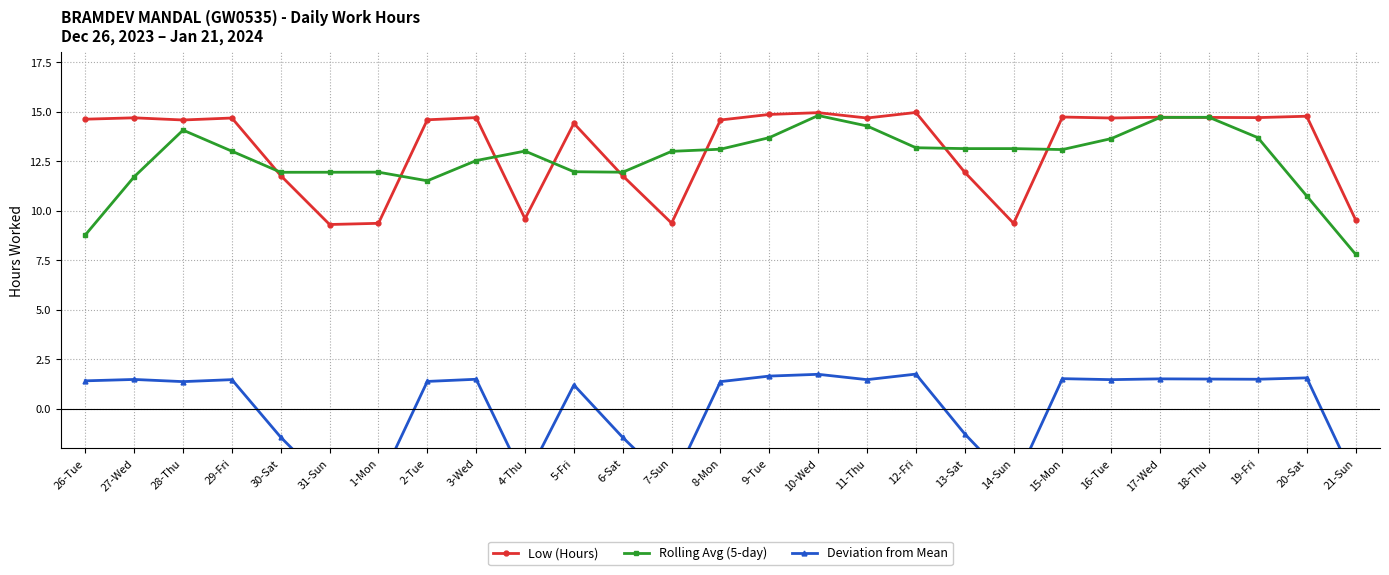

Which label corresponds to the largest value in the chart?

12-Fri